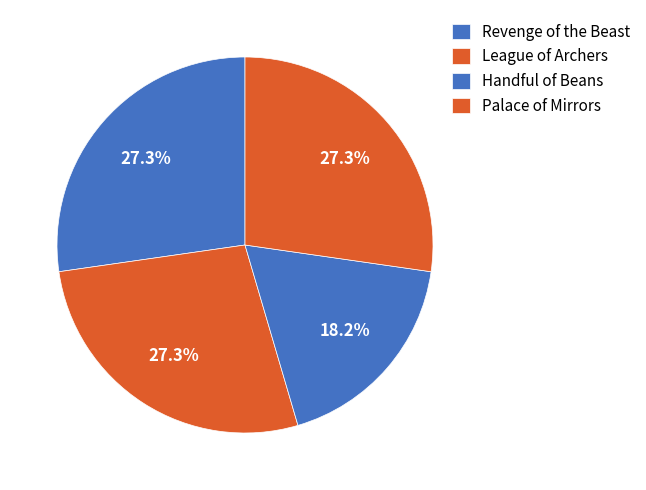

How much of the chart is everything except Palace of Mirrors?

72.7%